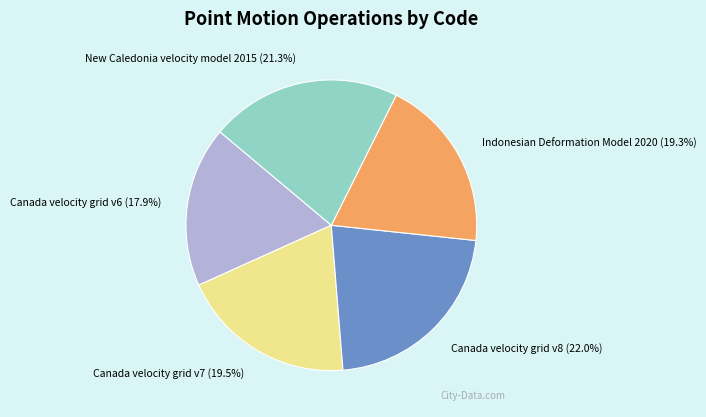

Does New Caledonia velocity model 2015 account for over 50% of the chart?

No